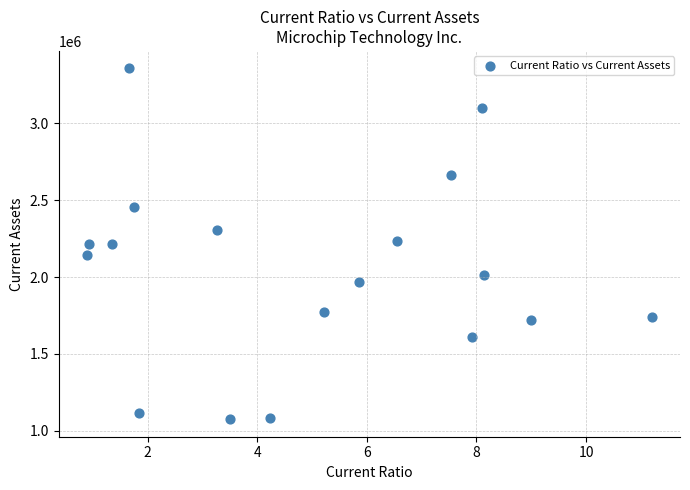

What is the range of Y values (max minus min)?

2280952